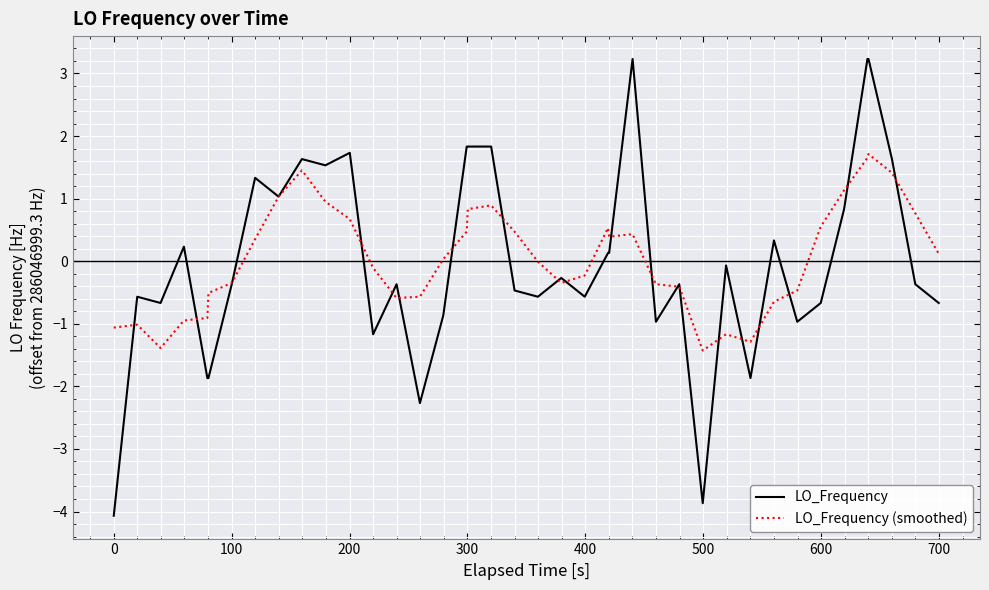

True or false: LO_Frequency (smoothed) has more than 1 points higher than both neighbors.

True